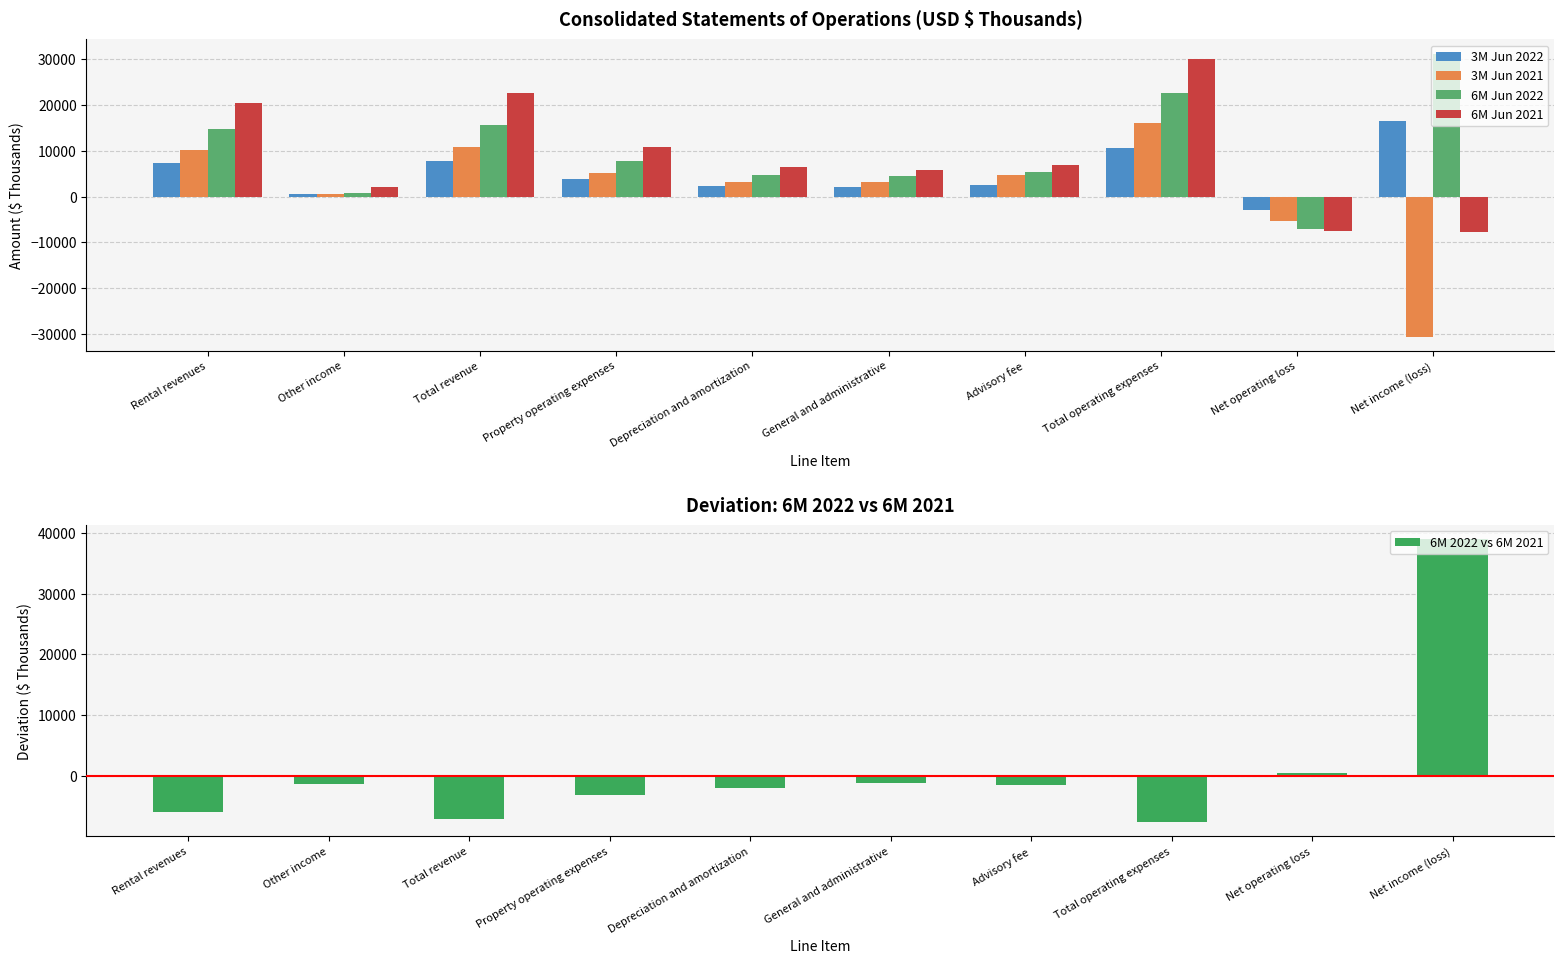

Reading right to left, transcribe all the data shown in this chart.

3M Jun 2022: Net income (loss)=16621	Net operating loss=-2847	Total operating expenses=10617	Advisory fee=2446	General and administrative=2061	Depreciation and amortization=2298	Property operating expenses=3812	Total revenue=7770	Other income=511	Rental revenues=7259
3M Jun 2021: Net income (loss)=-30578	Net operating loss=-5225	Total operating expenses=16020	Advisory fee=4661	General and administrative=3090	Depreciation and amortization=3211	Property operating expenses=5058	Total revenue=10795	Other income=601	Rental revenues=10194
6M Jun 2022: Net income (loss)=31241	Net operating loss=-6973	Total operating expenses=22530	Advisory fee=5451	General and administrative=4592	Depreciation and amortization=4647	Property operating expenses=7840	Total revenue=15557	Other income=817	Rental revenues=14740
6M Jun 2021: Net income (loss)=-7691	Net operating loss=-7451	Total operating expenses=30074	Advisory fee=6910	General and administrative=5736	Depreciation and amortization=6538	Property operating expenses=10890	Total revenue=22623	Other income=2068	Rental revenues=20555
6M 2022 vs 6M 2021: Net income (loss)=38932	Net operating loss=478	Total operating expenses=-7544	Advisory fee=-1459	General and administrative=-1144	Depreciation and amortization=-1891	Property operating expenses=-3050	Total revenue=-7066	Other income=-1251	Rental revenues=-5815